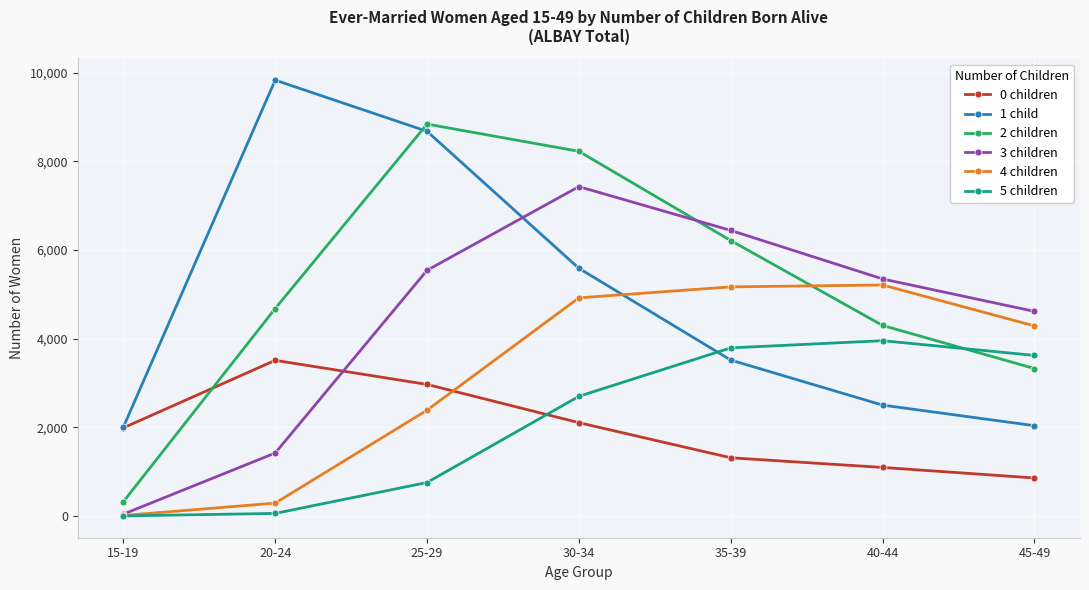

What position from the right is 30-34?

4